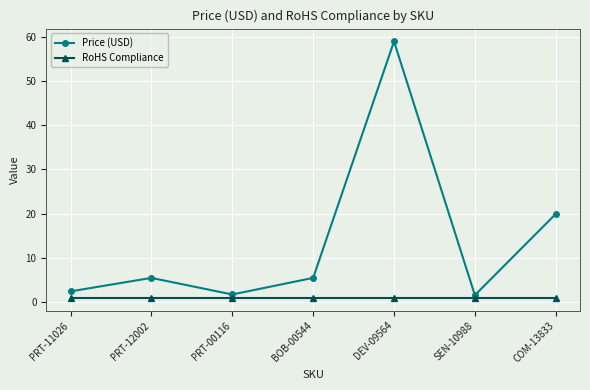

Is it true that Price (USD) equals 59.0 at DEV-09564?

True